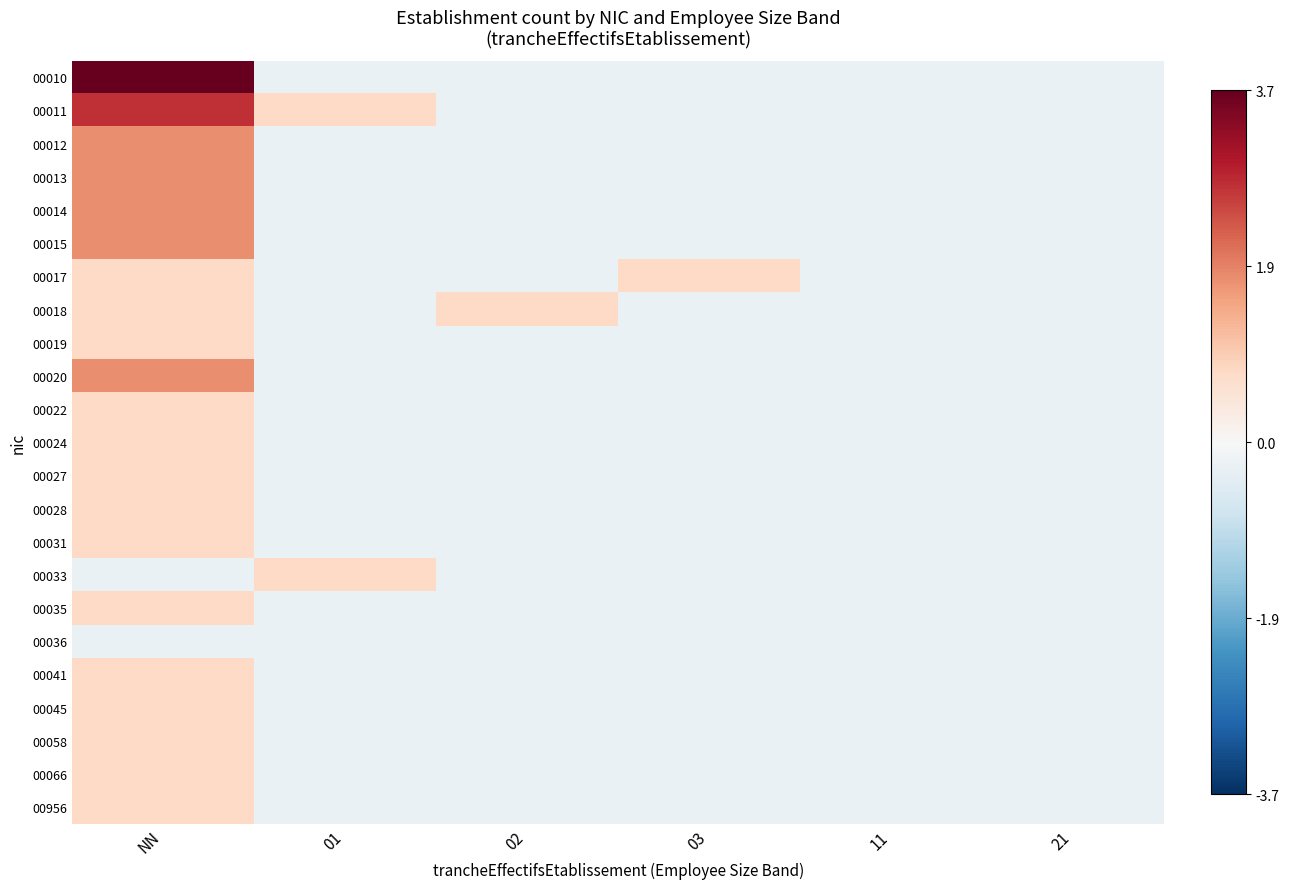

Reading left to right, transcribe all the data shown in this chart.

00010: NN=3.7	01=-0.3	02=-0.3	03=-0.3	11=-0.3	21=-0.3
00011: NN=2.7	01=0.7	02=-0.3	03=-0.3	11=-0.3	21=-0.3
00012: NN=1.7	01=-0.3	02=-0.3	03=-0.3	11=-0.3	21=-0.3
00013: NN=1.7	01=-0.3	02=-0.3	03=-0.3	11=-0.3	21=-0.3
00014: NN=1.7	01=-0.3	02=-0.3	03=-0.3	11=-0.3	21=-0.3
00015: NN=1.7	01=-0.3	02=-0.3	03=-0.3	11=-0.3	21=-0.3
00017: NN=0.7	01=-0.3	02=-0.3	03=0.7	11=-0.3	21=-0.3
00018: NN=0.7	01=-0.3	02=0.7	03=-0.3	11=-0.3	21=-0.3
00019: NN=0.7	01=-0.3	02=-0.3	03=-0.3	11=-0.3	21=-0.3
00020: NN=1.7	01=-0.3	02=-0.3	03=-0.3	11=-0.3	21=-0.3
00022: NN=0.7	01=-0.3	02=-0.3	03=-0.3	11=-0.3	21=-0.3
00024: NN=0.7	01=-0.3	02=-0.3	03=-0.3	11=-0.3	21=-0.3
00027: NN=0.7	01=-0.3	02=-0.3	03=-0.3	11=-0.3	21=-0.3
00028: NN=0.7	01=-0.3	02=-0.3	03=-0.3	11=-0.3	21=-0.3
00031: NN=0.7	01=-0.3	02=-0.3	03=-0.3	11=-0.3	21=-0.3
00033: NN=-0.3	01=0.7	02=-0.3	03=-0.3	11=-0.3	21=-0.3
00035: NN=0.7	01=-0.3	02=-0.3	03=-0.3	11=-0.3	21=-0.3
00036: NN=-0.3	01=-0.3	02=-0.3	03=-0.3	11=-0.3	21=-0.3
00041: NN=0.7	01=-0.3	02=-0.3	03=-0.3	11=-0.3	21=-0.3
00045: NN=0.7	01=-0.3	02=-0.3	03=-0.3	11=-0.3	21=-0.3
00058: NN=0.7	01=-0.3	02=-0.3	03=-0.3	11=-0.3	21=-0.3
00066: NN=0.7	01=-0.3	02=-0.3	03=-0.3	11=-0.3	21=-0.3
00956: NN=0.7	01=-0.3	02=-0.3	03=-0.3	11=-0.3	21=-0.3